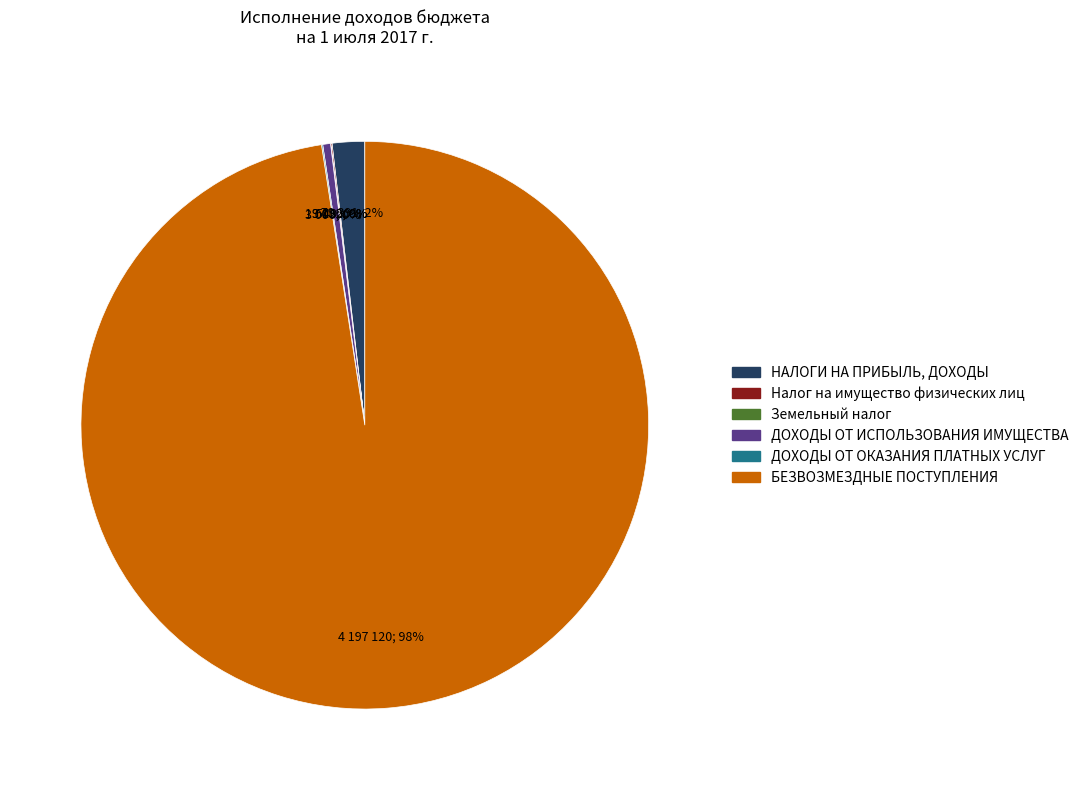

To the nearest percent, what is the difference between the largest and smallest slice percentages?

98%